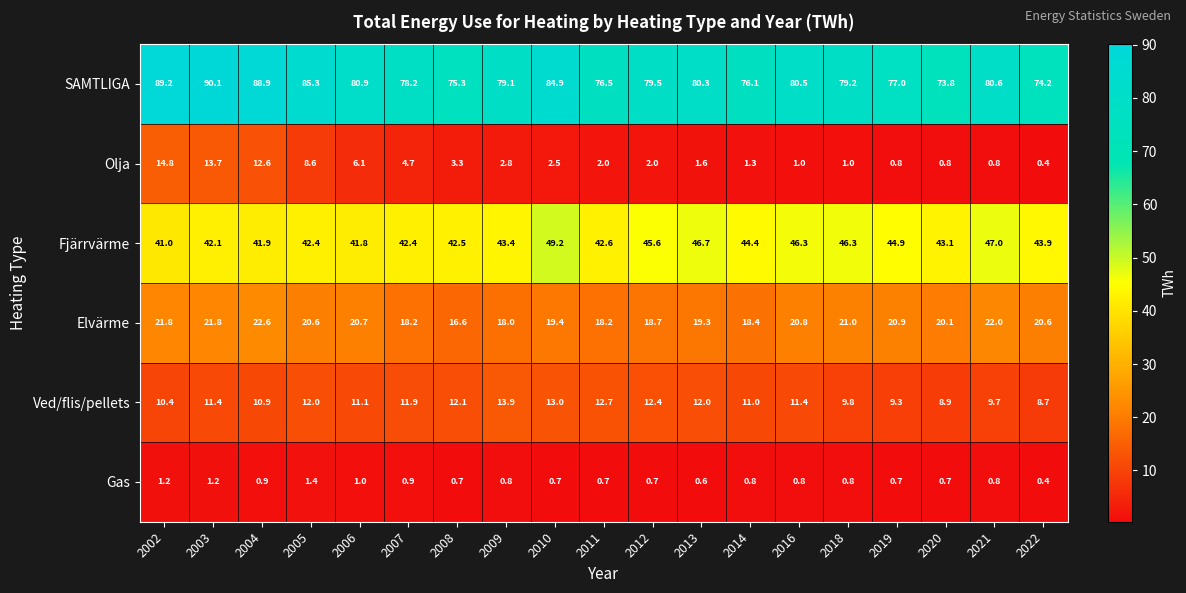

Which series changed the most between 2004 and 2016?

Olja